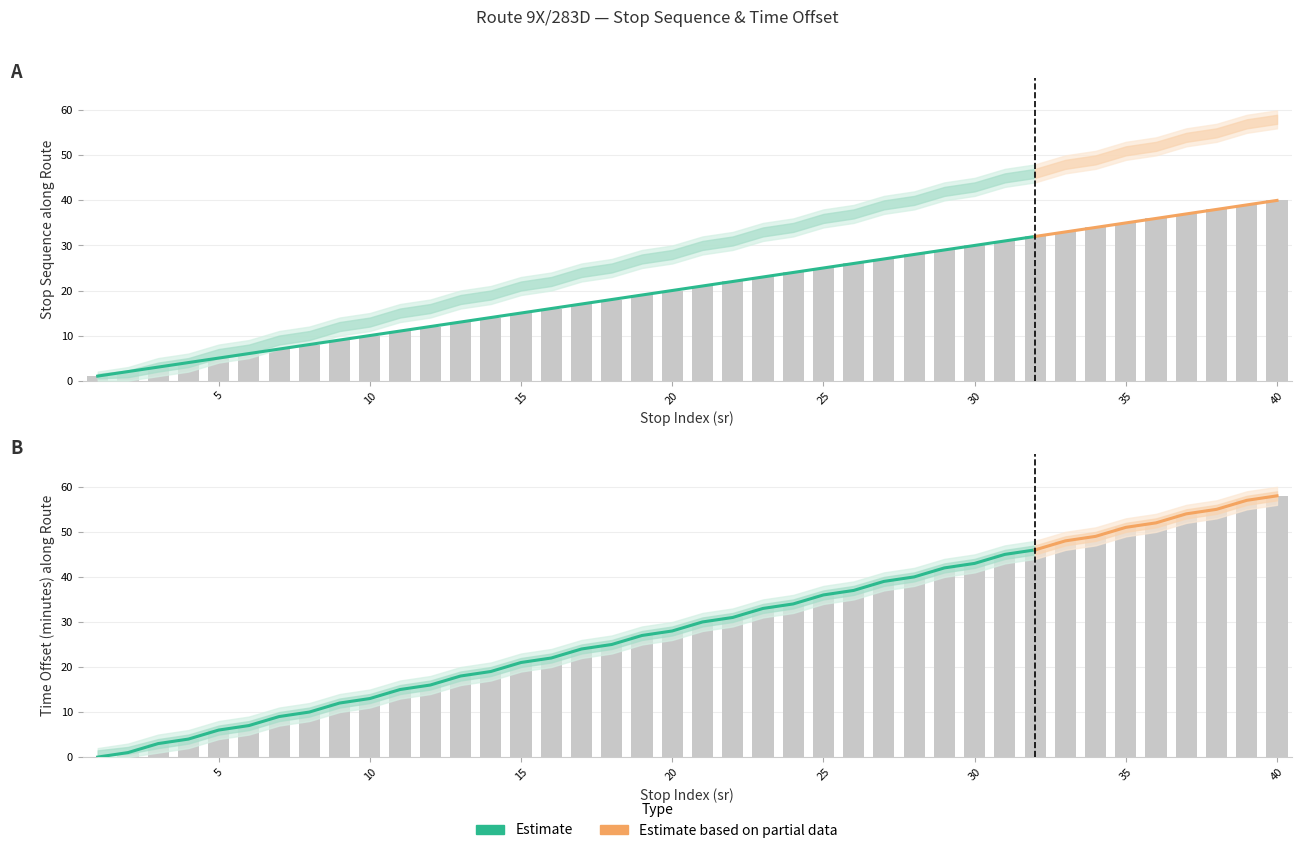

Which has a higher value, 15 or 19?

19